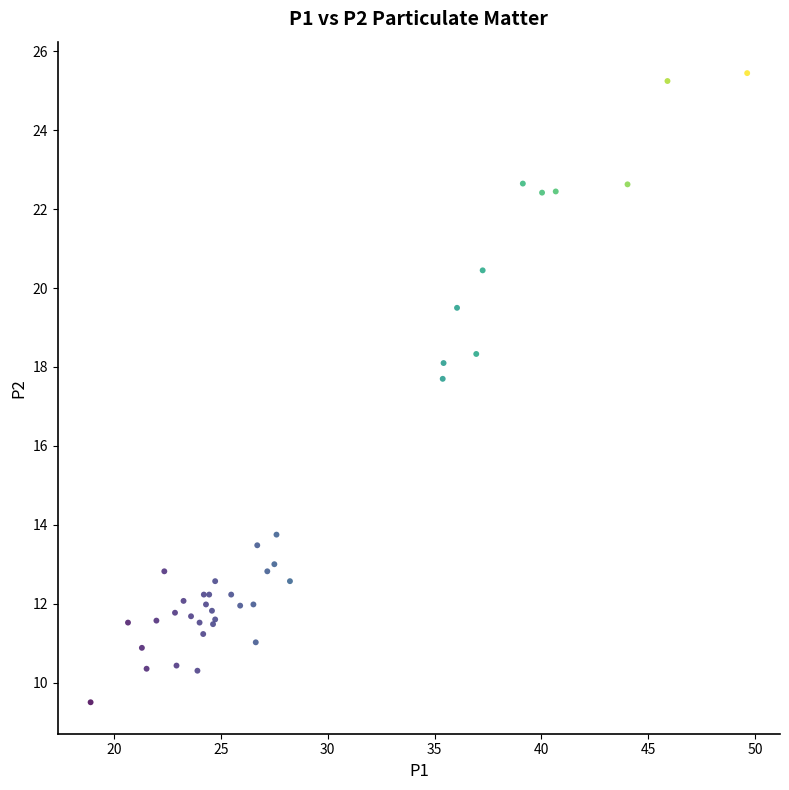

What Y value in the scatter plot is closest to 17?

17.7